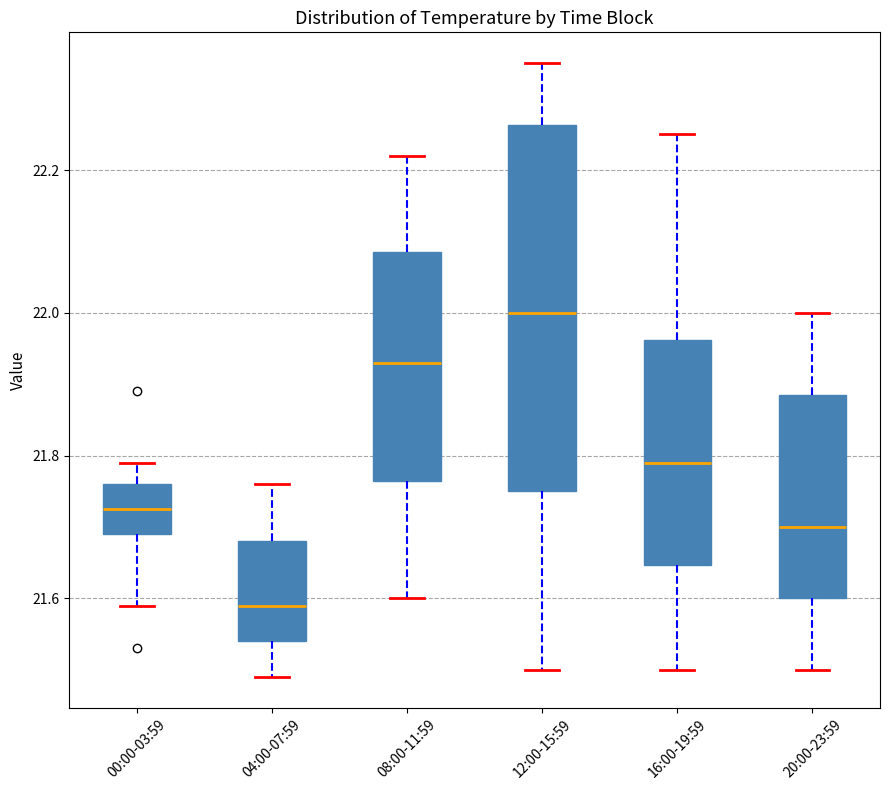

Reading left to right, transcribe this box plot: for each box, give where its median line is, the range the box spans, and where its two whiskers end, as read against the y-axis. The values are not printed on the chart, so give them approximately, as read against the axis.

00:00-03:59: median 21.72, box 21.70 to 21.76, whiskers 21.60 to 21.80
04:00-07:59: median 21.60, box 21.54 to 21.68, whiskers 21.50 to 21.76
08:00-11:59: median 21.94, box 21.76 to 22.08, whiskers 21.60 to 22.22
12:00-15:59: median 22.00, box 21.76 to 22.26, whiskers 21.50 to 22.36
16:00-19:59: median 21.80, box 21.64 to 21.96, whiskers 21.50 to 22.26
20:00-23:59: median 21.70, box 21.60 to 21.88, whiskers 21.50 to 22.00